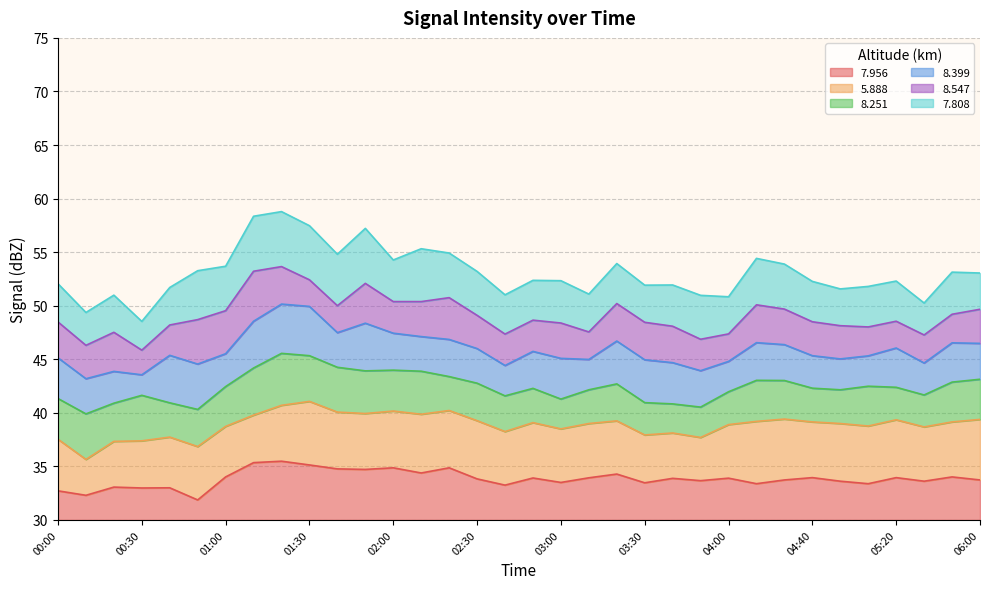

Which series has the largest range (max minus min)?

  7.956